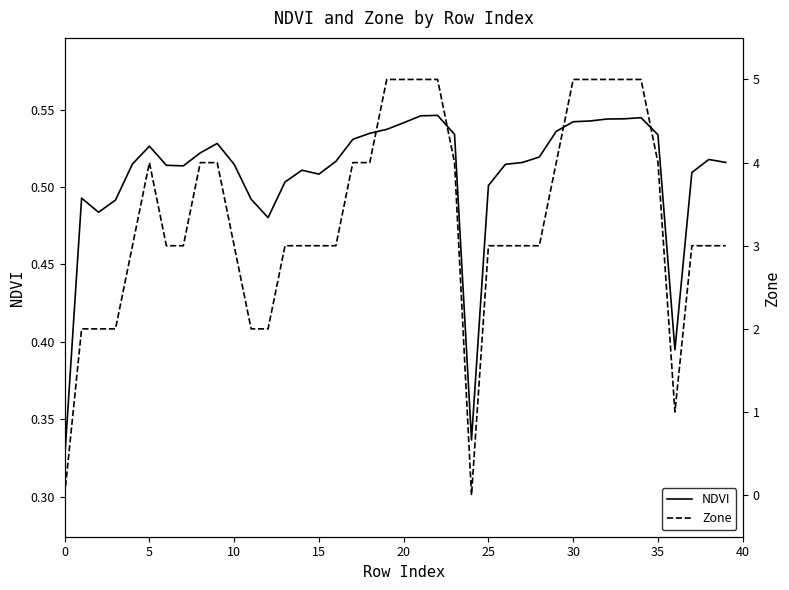

What are all the series names shown in the legend?

NDVI, Zone